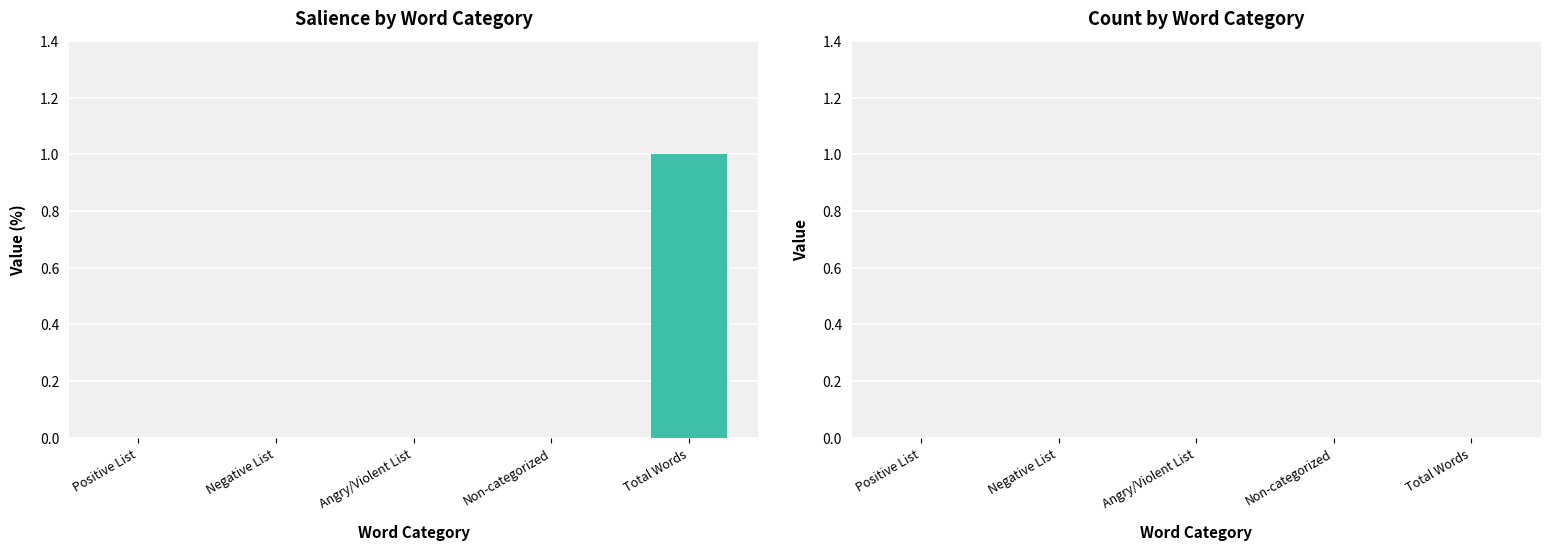

Reading left to right, extract all data points from this chart.

Positive List=0	Negative List=0	Angry/Violent List=0	Non-categorized=0	Total Words=1